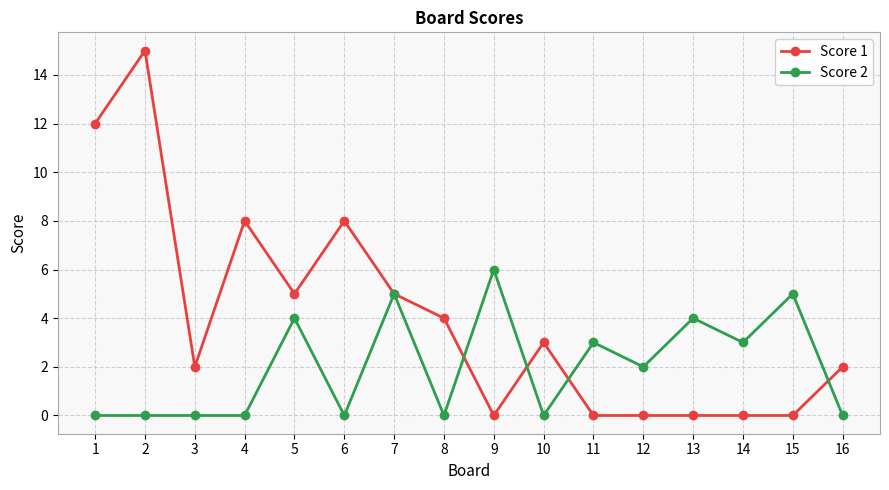

What is the difference between the highest and lowest values at 14?

3